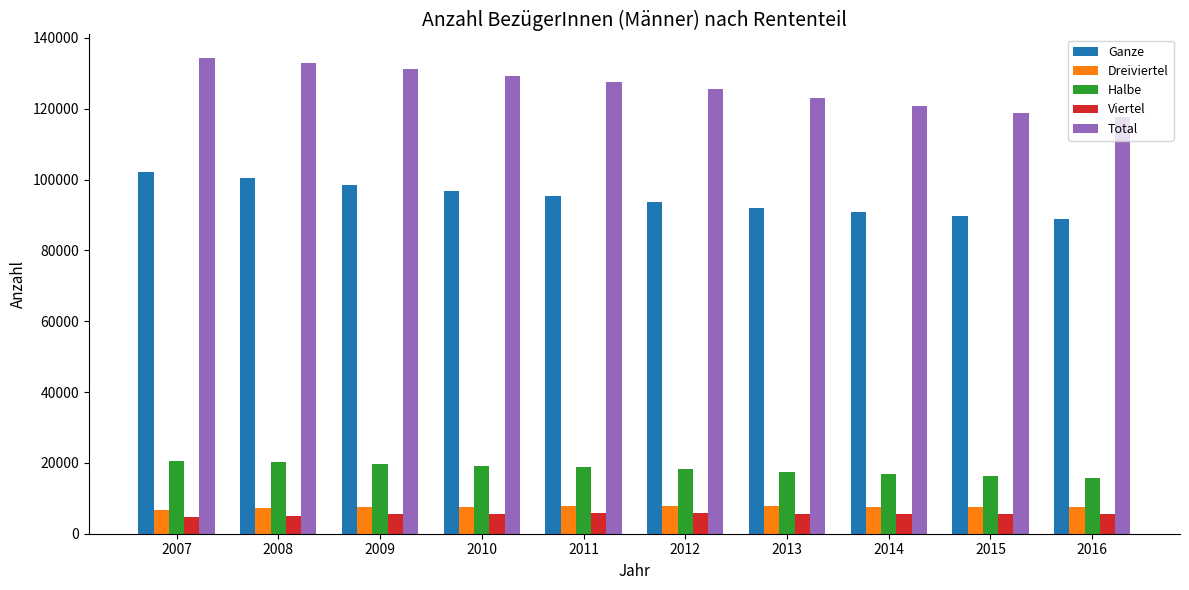

At how many categories does at least one series exceed 114823?

10